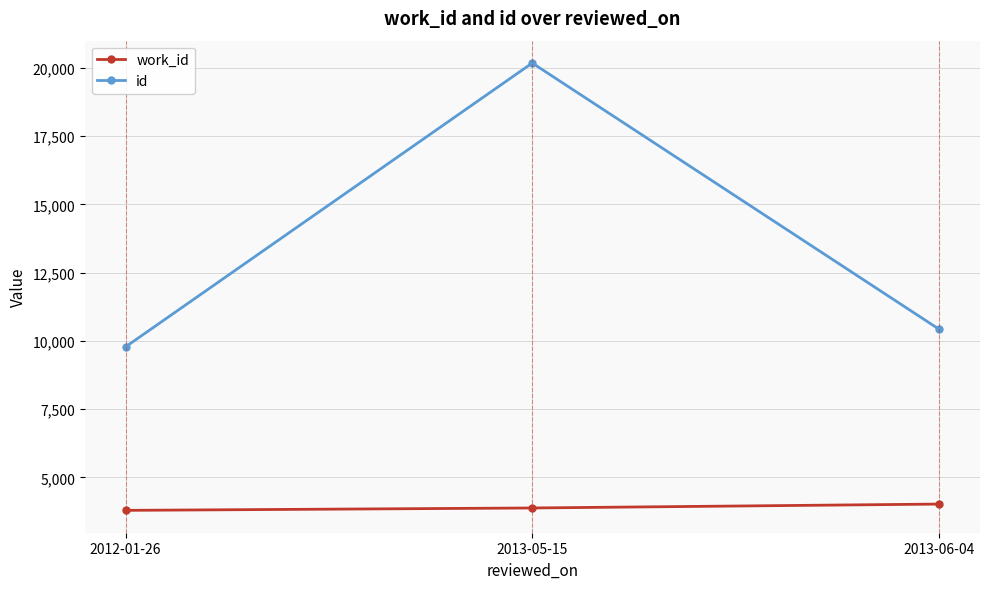

Rank the categories by id value from highest to lowest.

2013-05-15, 2013-06-04, 2012-01-26